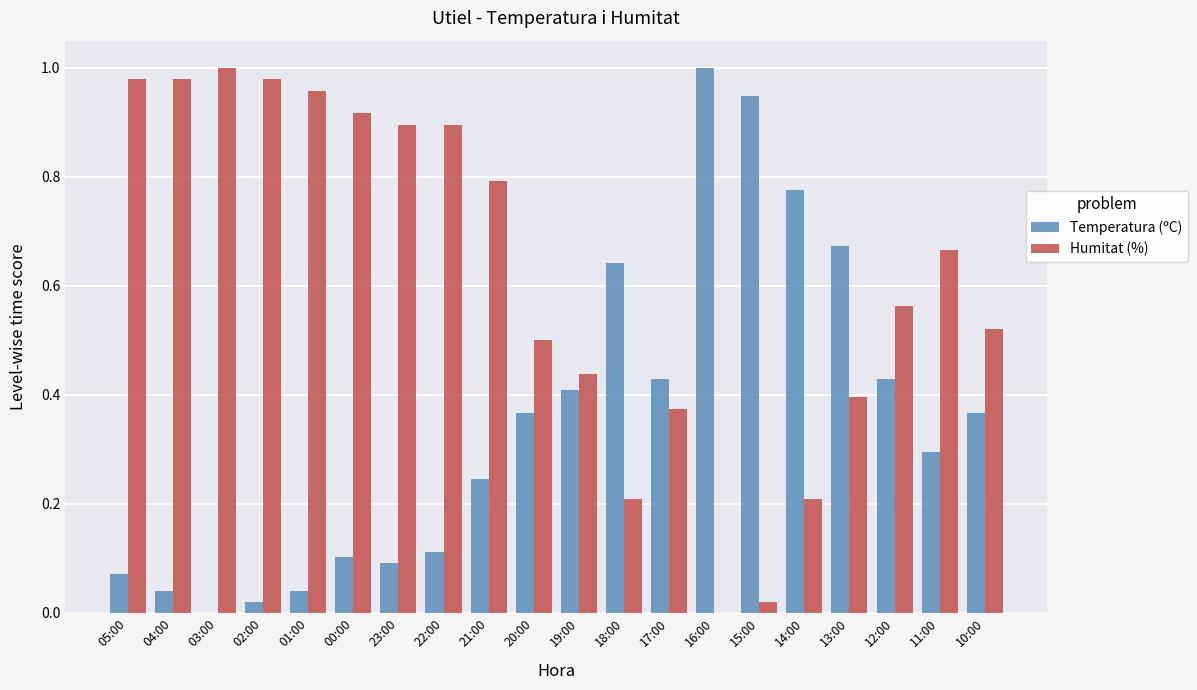

What is the sum of all Temperatura (ºC) values?

7.1